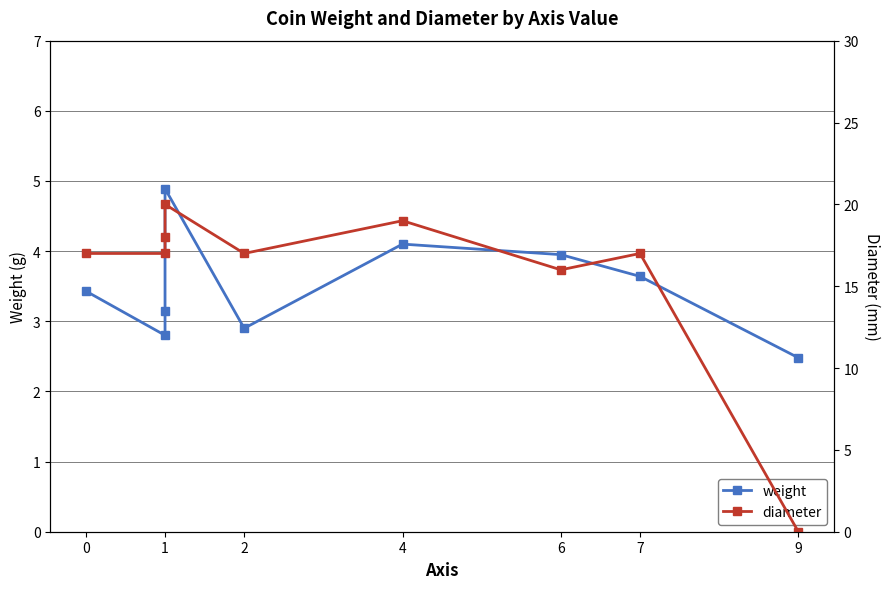

True or false: diameter has more than 0 points higher than both neighbors.

True